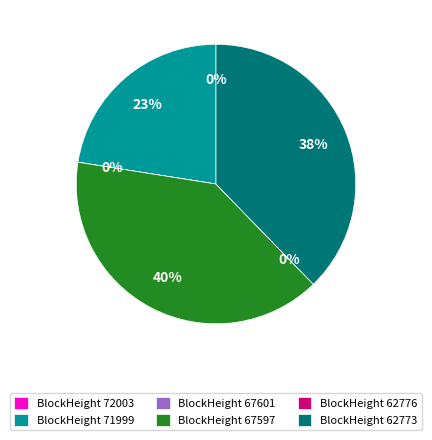

How many segments does this pie chart have?

6